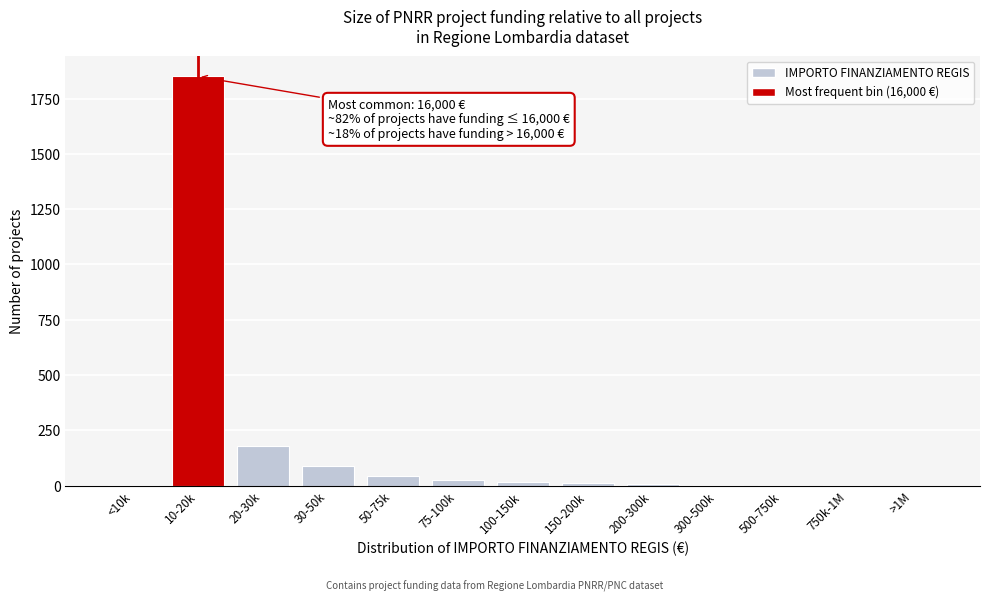

The value at 50-75k is 45. True or false?

True